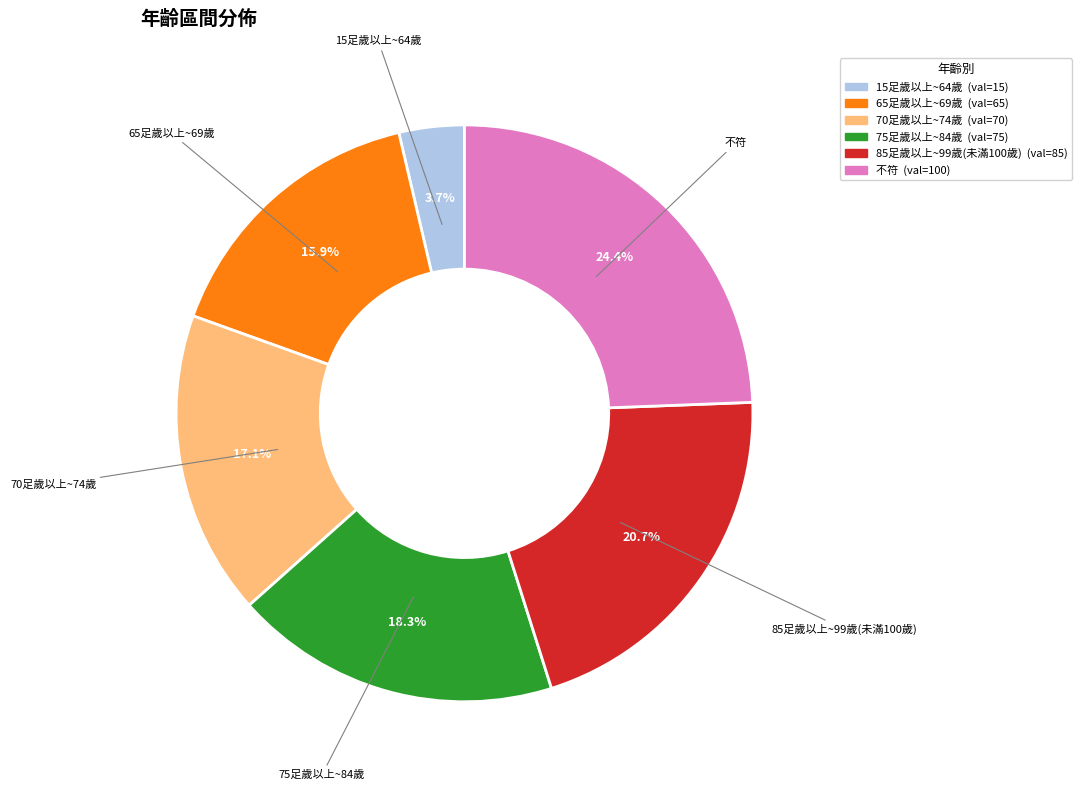

Does any single category account for the majority?

No